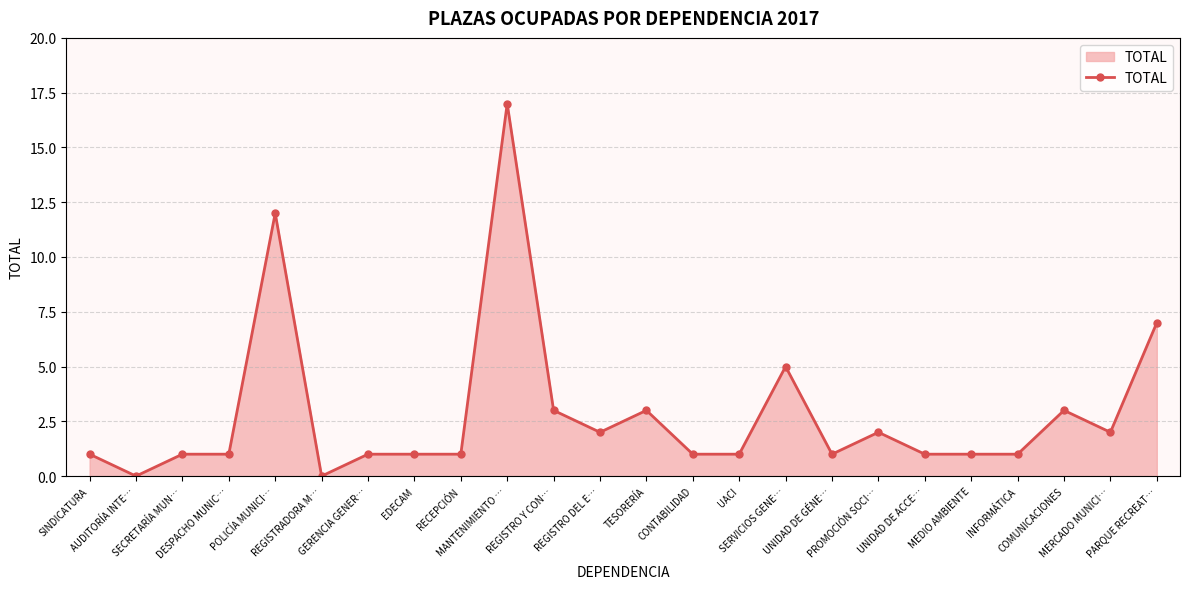

Reading left to right, transcribe all the data shown in this chart.

SINDICATURA=1	AUDITORÍA INTE…=0	SECRETARÍA MUN…=1	DESPACHO MUNIC…=1	POLICÍA MUNICI…=12	REGISTRADORA M…=0	GERENCIA GENER…=1	EDECAM=1	RECEPCIÓN=1	MANTENIMIENTO …=17	REGISTRO Y CON…=3	REGISTRO DEL E…=2	TESORERÍA=3	CONTABILIDAD=1	UACI=1	SERVICIOS GENE…=5	UNIDAD DE GÉNE…=1	PROMOCIÓN SOCI…=2	UNIDAD DE ACCE…=1	MEDIO AMBIENTE=1	INFORMÁTICA=1	COMUNICACIONES=3	MERCADO MUNICI…=2	PARQUE RECREAT…=7